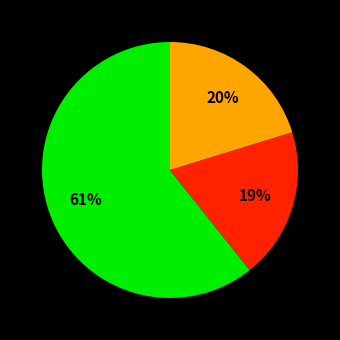

How many segments does this pie chart have?

3